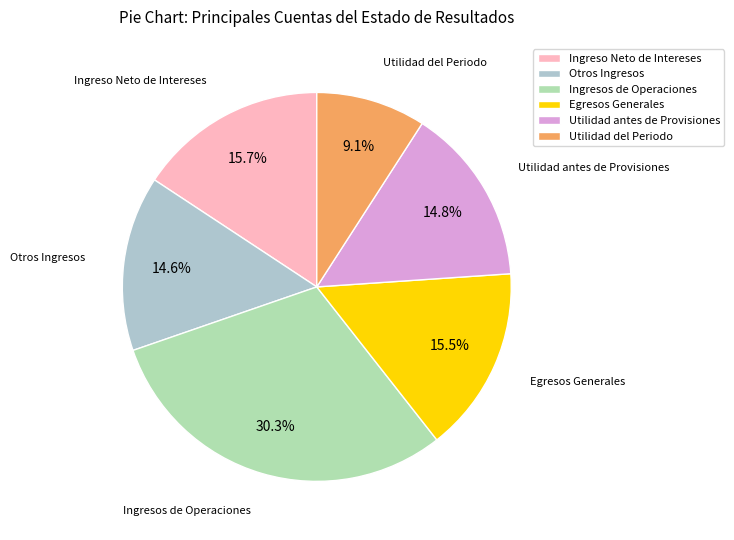

To the nearest percent, what portion does Otros Ingresos represent?

15%